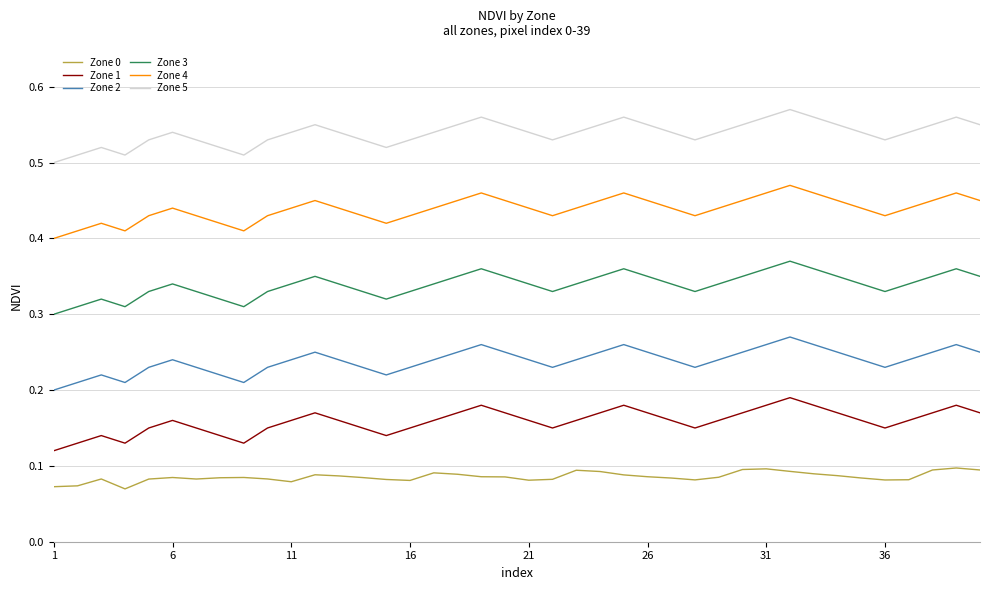

True or false: Zone 0 and Zone 3 cross at least once.

False